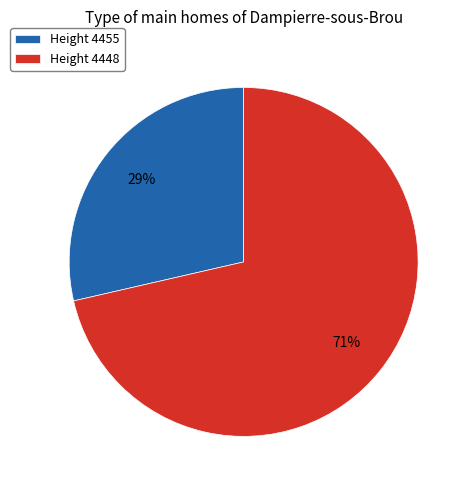

To the nearest percent, what is the combined percentage of Height 4455 and Height 4448?

100%